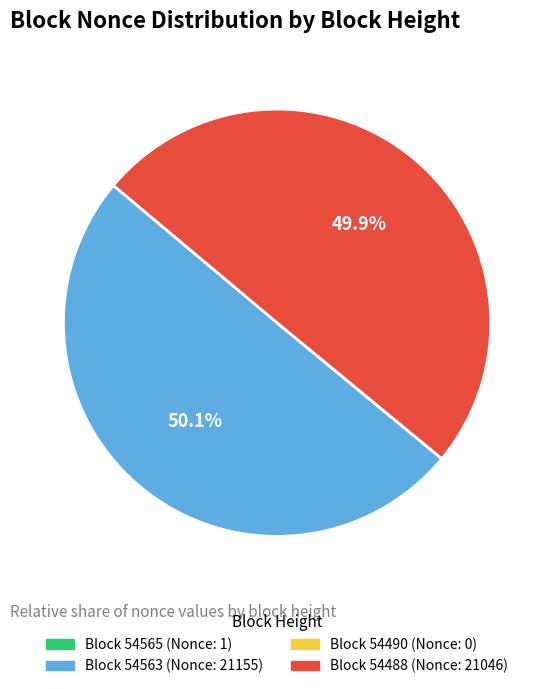

Which slice is the largest?

54563